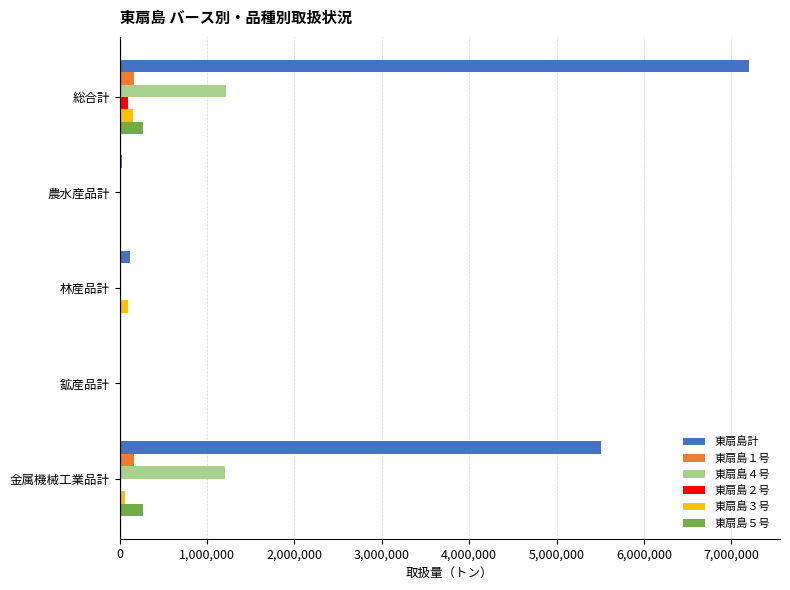

The 東扇島４号 series shows 1965250 at 総合計. True or false?

False